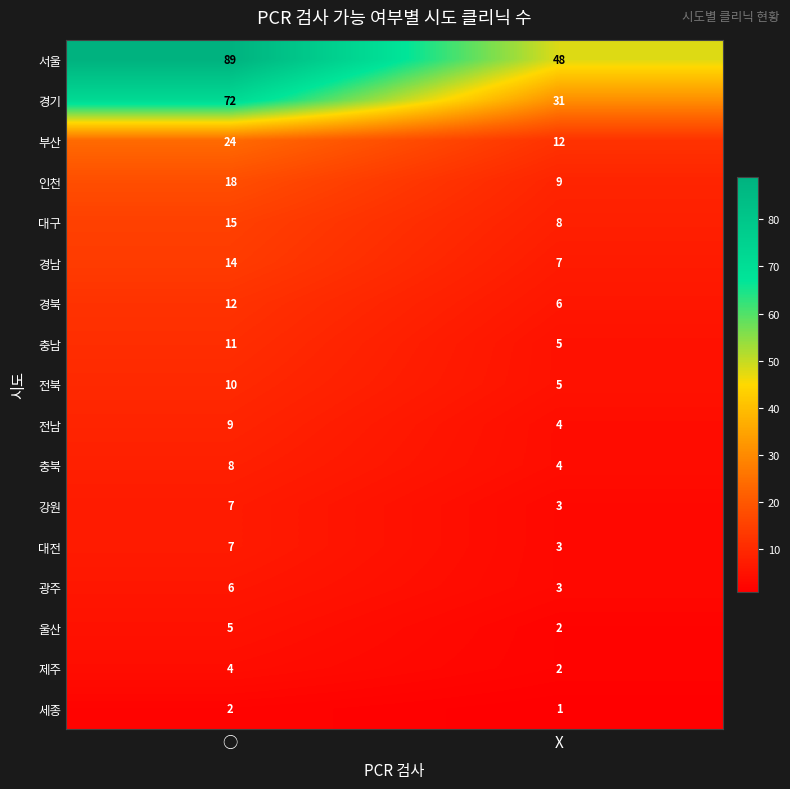

Which series has the largest total across all categories?

서울